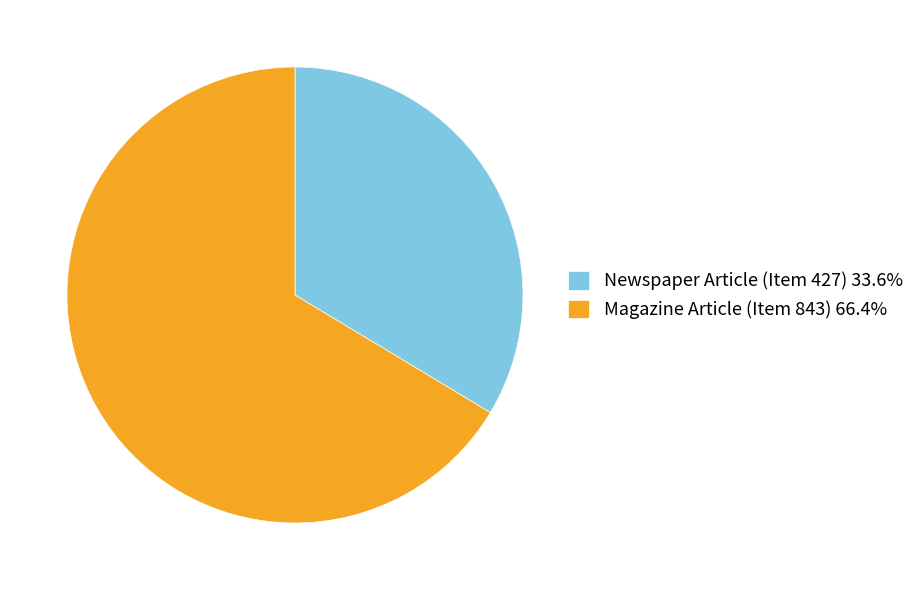

True or false: Magazine Article (Item 843) accounts for 66% of the total.

True